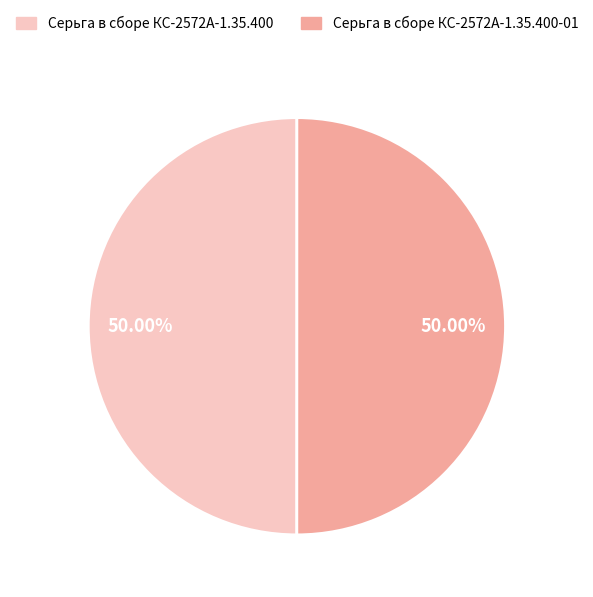

Count the number of slices in the pie.

2